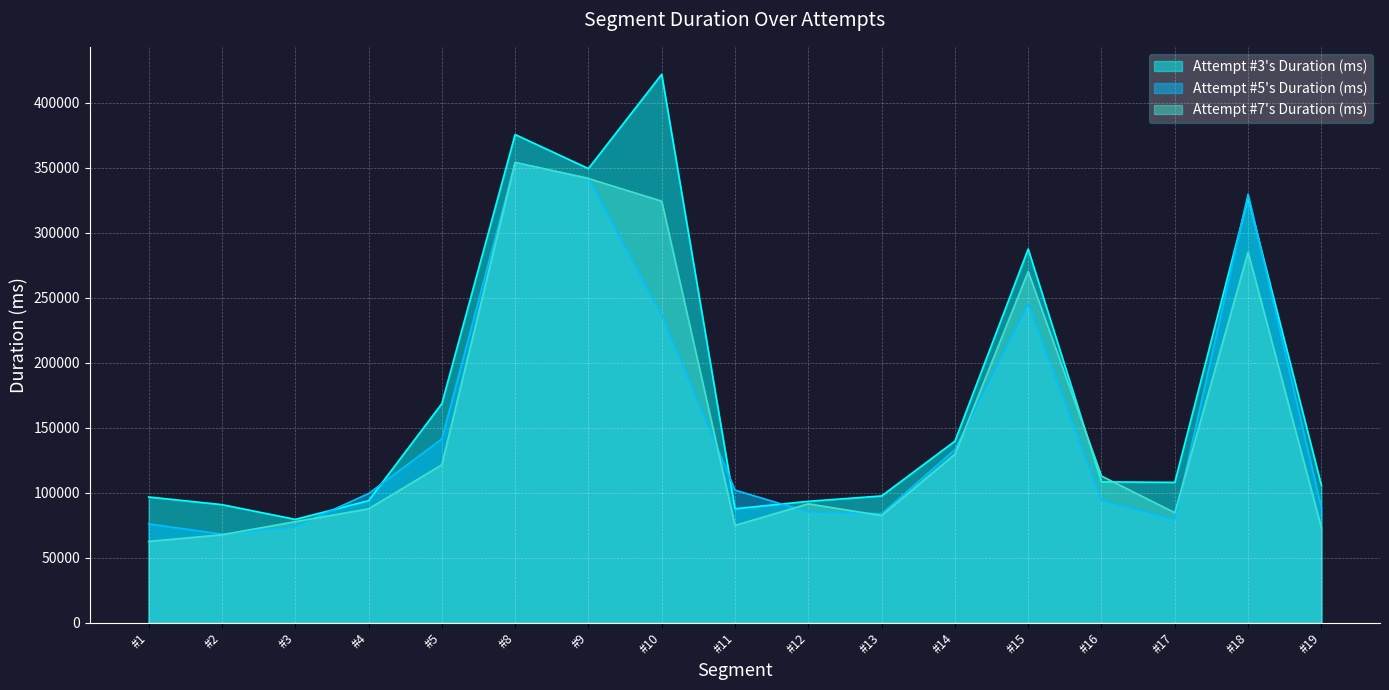

What is the difference between the second highest and second lowest values in the Attempt #7's Duration (ms) series?

274054